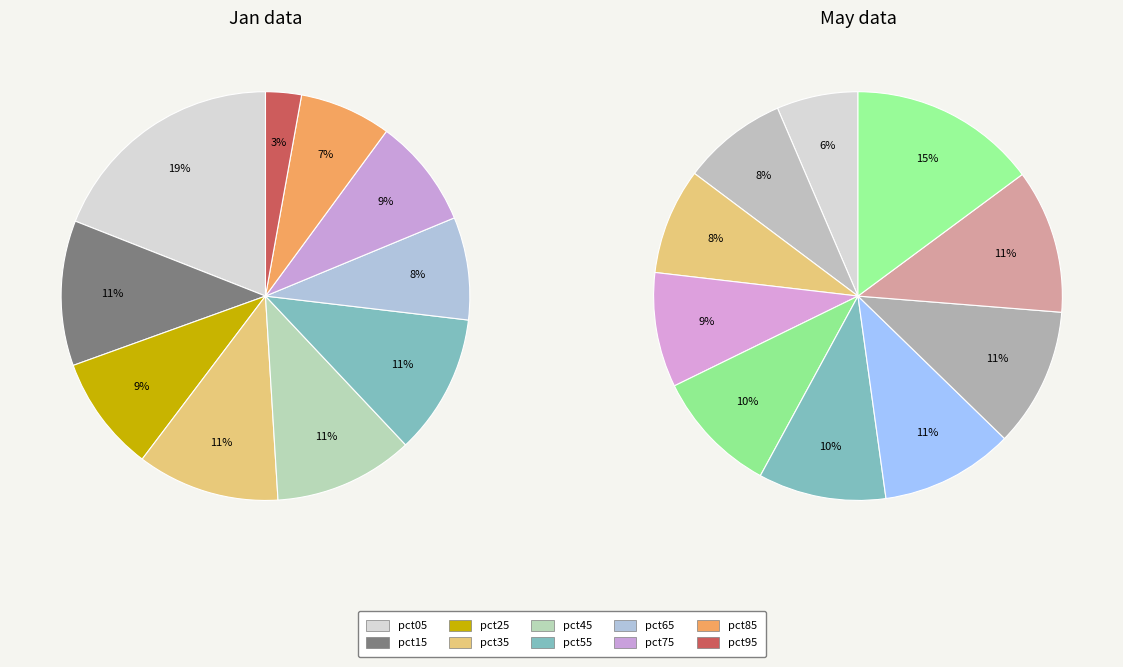

How many segments does this pie chart have?

10